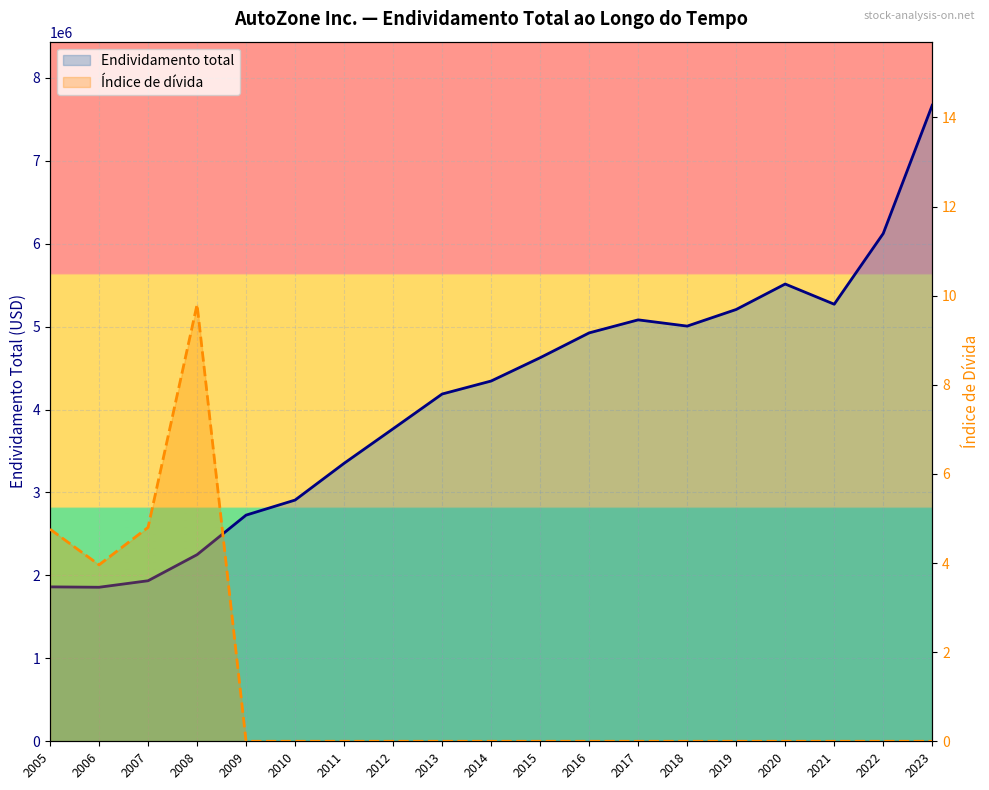

List the series in order of their overall mean, lowest first.

Índice de dívida, Endividamento total